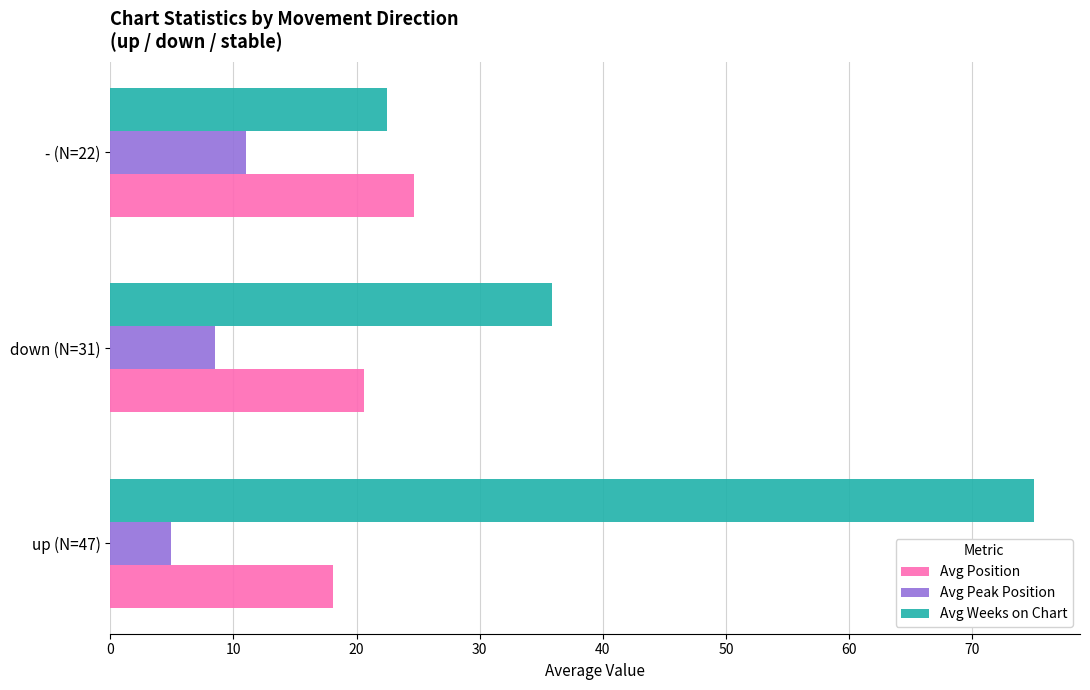

What is the sum of the Avg Position values at down (N=31) and - (N=22)?

45.3